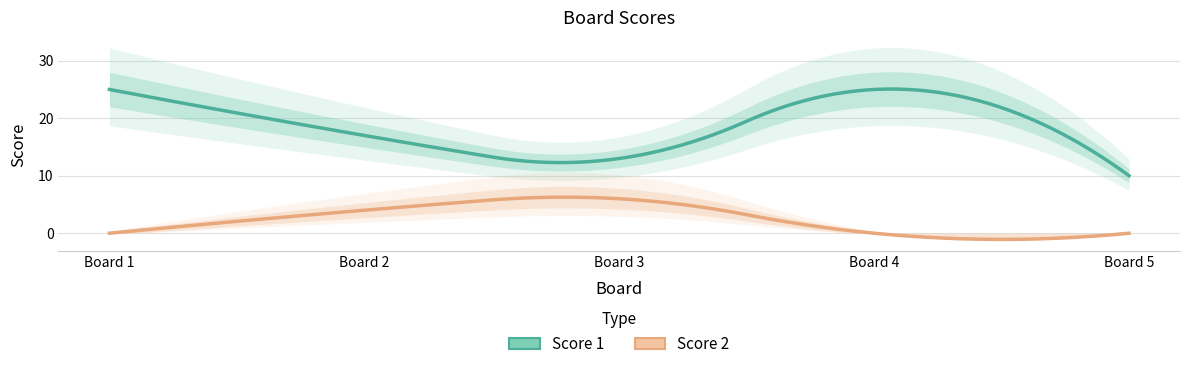

Does the chart display data point markers on the line(s)?

No